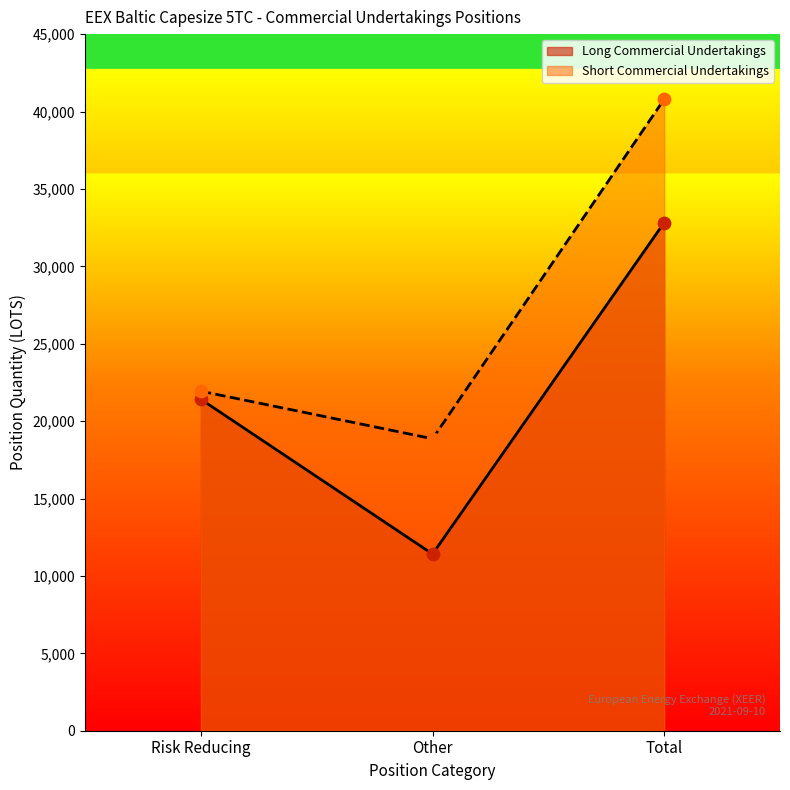

What are all the series names shown in the legend?

Long Commercial Undertakings, Short Commercial Undertakings